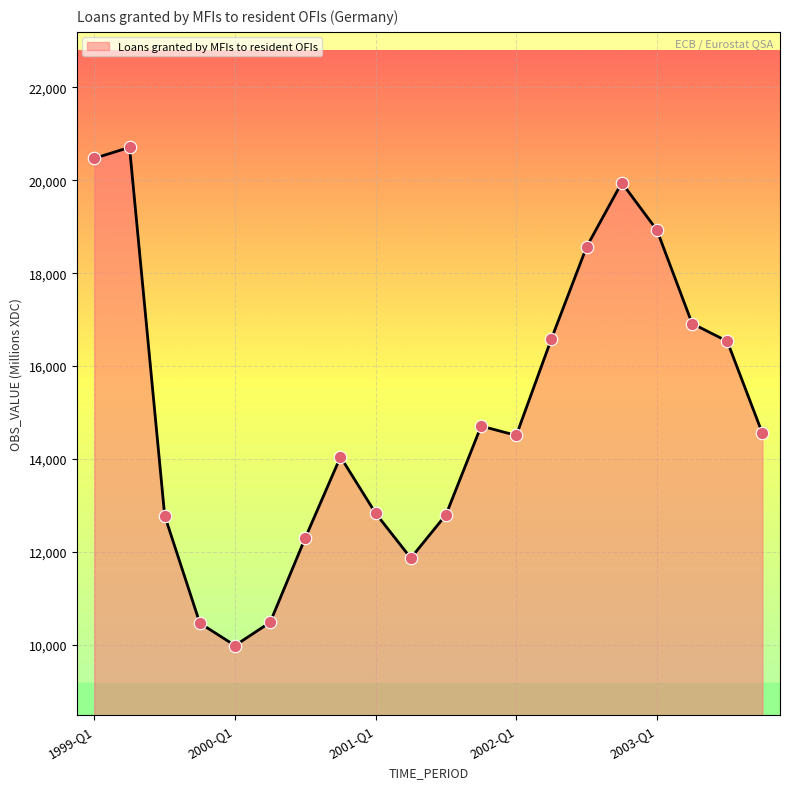

What is the smallest value displayed?

9987